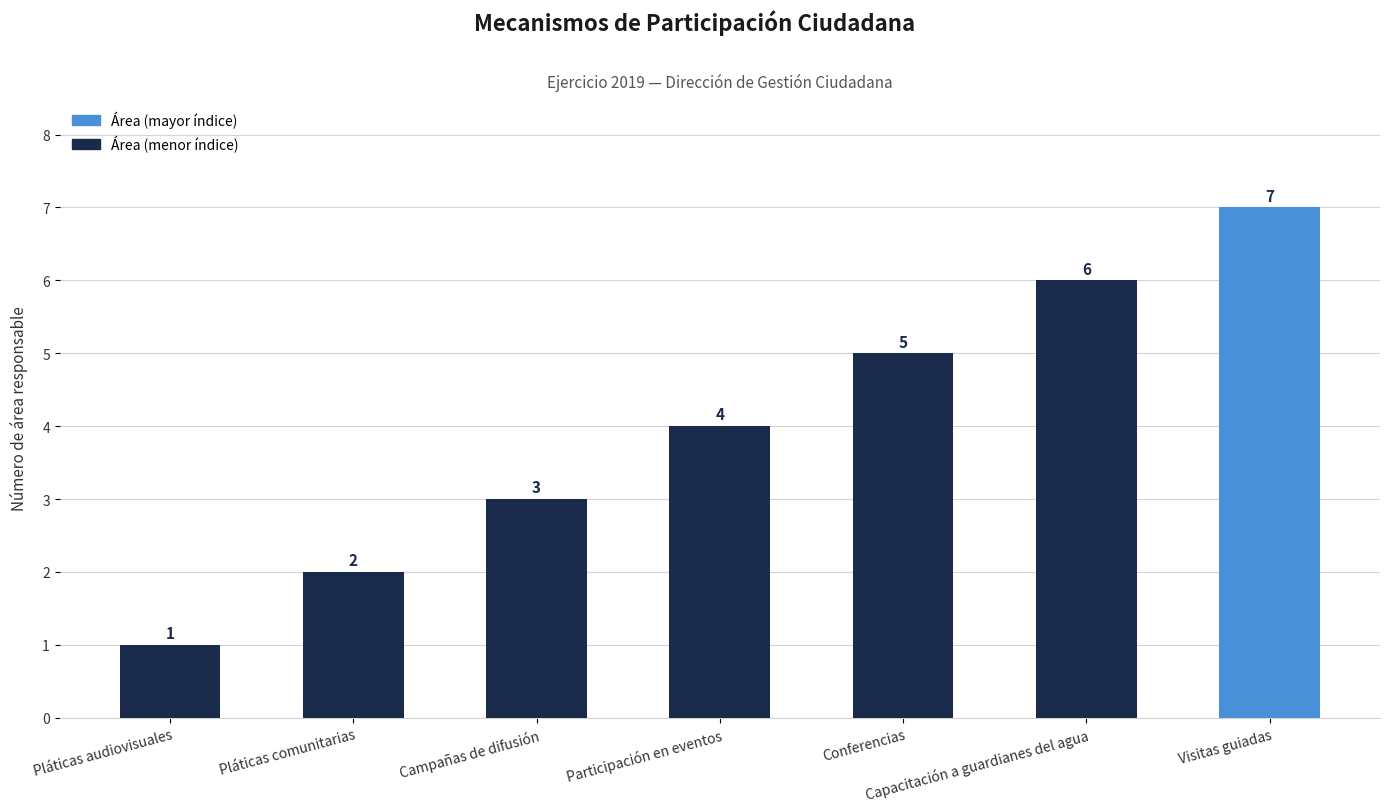

Rank the categories by value from highest to lowest.

Visitas guiadas, Capacitación a guardianes del agua, Conferencias, Participación en eventos, Campañas de difusión, Pláticas comunitarias, Pláticas audiovisuales